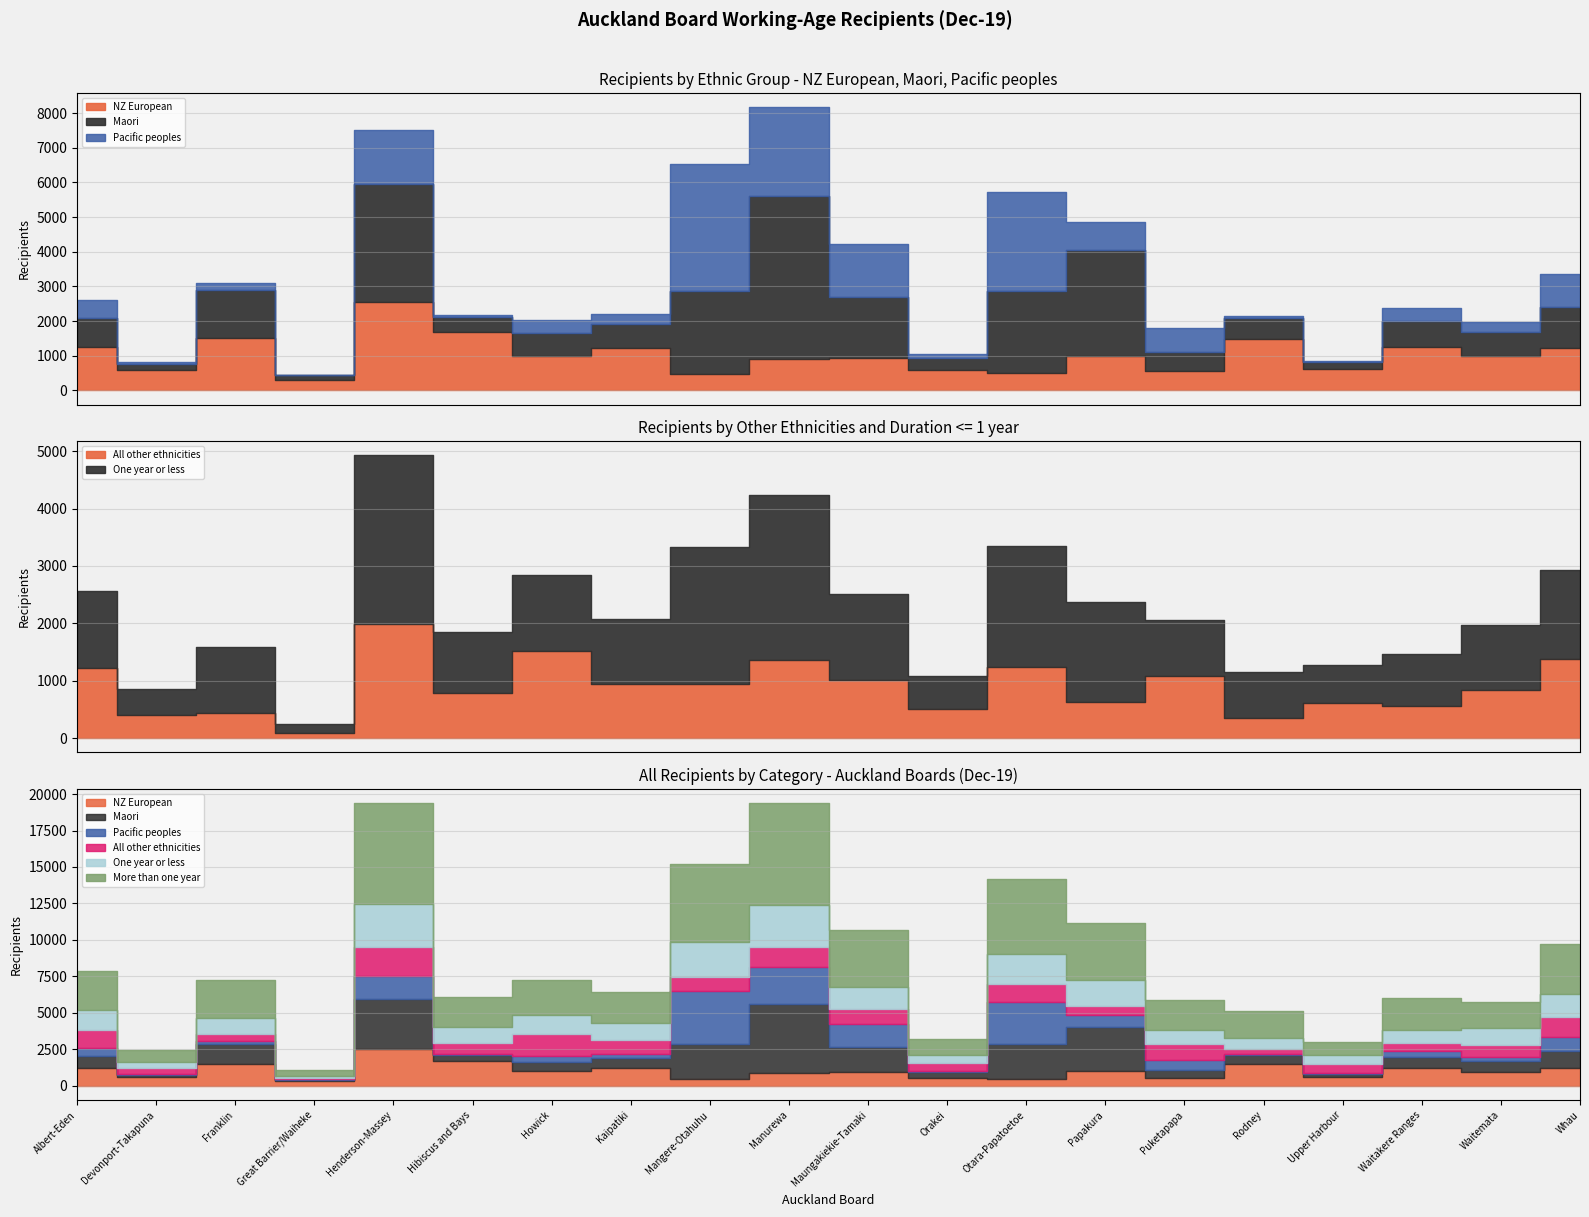

What is the label of the 17th point from the right?

Great Barrier/Waiheke